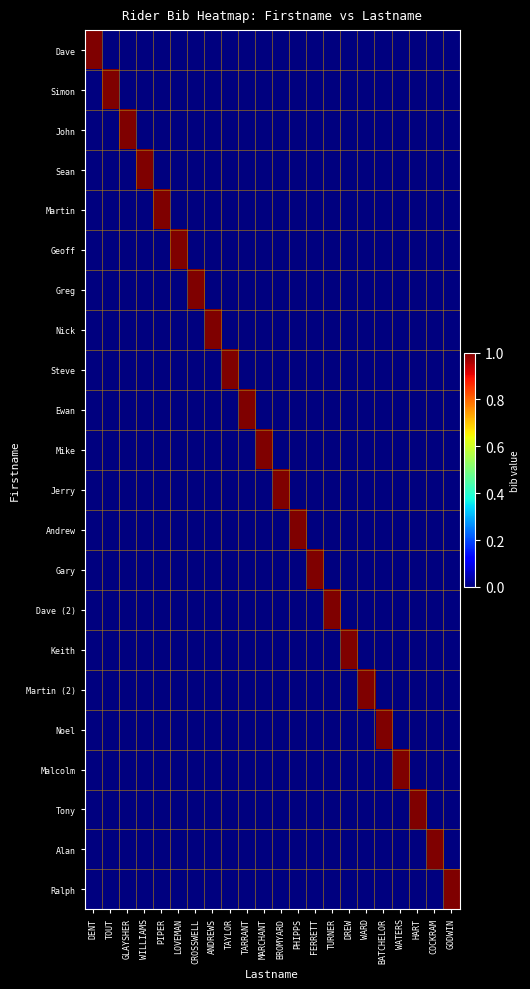

Reading left to right, extract all data points from this chart.

Dave: DENT=1	TOUT=0	GLAYSHER=0	WILLIAMS=0	PIPER=0	LOVEMAN=0	CROSSWELL=0	ANDREWS=0	TAYLOR=0	TARRANT=0	MARCHANT=0	BROMYARD=0	PHIPPS=0	FERRETT=0	TURNER=0	DREW=0	WARD=0	BATCHELOR=0	WATERS=0	HART=0	COCKRAM=0	GODWIN=0
Simon: DENT=0	TOUT=1	GLAYSHER=0	WILLIAMS=0	PIPER=0	LOVEMAN=0	CROSSWELL=0	ANDREWS=0	TAYLOR=0	TARRANT=0	MARCHANT=0	BROMYARD=0	PHIPPS=0	FERRETT=0	TURNER=0	DREW=0	WARD=0	BATCHELOR=0	WATERS=0	HART=0	COCKRAM=0	GODWIN=0
John: DENT=0	TOUT=0	GLAYSHER=1	WILLIAMS=0	PIPER=0	LOVEMAN=0	CROSSWELL=0	ANDREWS=0	TAYLOR=0	TARRANT=0	MARCHANT=0	BROMYARD=0	PHIPPS=0	FERRETT=0	TURNER=0	DREW=0	WARD=0	BATCHELOR=0	WATERS=0	HART=0	COCKRAM=0	GODWIN=0
Sean: DENT=0	TOUT=0	GLAYSHER=0	WILLIAMS=1	PIPER=0	LOVEMAN=0	CROSSWELL=0	ANDREWS=0	TAYLOR=0	TARRANT=0	MARCHANT=0	BROMYARD=0	PHIPPS=0	FERRETT=0	TURNER=0	DREW=0	WARD=0	BATCHELOR=0	WATERS=0	HART=0	COCKRAM=0	GODWIN=0
Martin: DENT=0	TOUT=0	GLAYSHER=0	WILLIAMS=0	PIPER=1	LOVEMAN=0	CROSSWELL=0	ANDREWS=0	TAYLOR=0	TARRANT=0	MARCHANT=0	BROMYARD=0	PHIPPS=0	FERRETT=0	TURNER=0	DREW=0	WARD=0	BATCHELOR=0	WATERS=0	HART=0	COCKRAM=0	GODWIN=0
Geoff: DENT=0	TOUT=0	GLAYSHER=0	WILLIAMS=0	PIPER=0	LOVEMAN=1	CROSSWELL=0	ANDREWS=0	TAYLOR=0	TARRANT=0	MARCHANT=0	BROMYARD=0	PHIPPS=0	FERRETT=0	TURNER=0	DREW=0	WARD=0	BATCHELOR=0	WATERS=0	HART=0	COCKRAM=0	GODWIN=0
Greg: DENT=0	TOUT=0	GLAYSHER=0	WILLIAMS=0	PIPER=0	LOVEMAN=0	CROSSWELL=1	ANDREWS=0	TAYLOR=0	TARRANT=0	MARCHANT=0	BROMYARD=0	PHIPPS=0	FERRETT=0	TURNER=0	DREW=0	WARD=0	BATCHELOR=0	WATERS=0	HART=0	COCKRAM=0	GODWIN=0
Nick: DENT=0	TOUT=0	GLAYSHER=0	WILLIAMS=0	PIPER=0	LOVEMAN=0	CROSSWELL=0	ANDREWS=1	TAYLOR=0	TARRANT=0	MARCHANT=0	BROMYARD=0	PHIPPS=0	FERRETT=0	TURNER=0	DREW=0	WARD=0	BATCHELOR=0	WATERS=0	HART=0	COCKRAM=0	GODWIN=0
Steve: DENT=0	TOUT=0	GLAYSHER=0	WILLIAMS=0	PIPER=0	LOVEMAN=0	CROSSWELL=0	ANDREWS=0	TAYLOR=1	TARRANT=0	MARCHANT=0	BROMYARD=0	PHIPPS=0	FERRETT=0	TURNER=0	DREW=0	WARD=0	BATCHELOR=0	WATERS=0	HART=0	COCKRAM=0	GODWIN=0
Ewan: DENT=0	TOUT=0	GLAYSHER=0	WILLIAMS=0	PIPER=0	LOVEMAN=0	CROSSWELL=0	ANDREWS=0	TAYLOR=0	TARRANT=1	MARCHANT=0	BROMYARD=0	PHIPPS=0	FERRETT=0	TURNER=0	DREW=0	WARD=0	BATCHELOR=0	WATERS=0	HART=0	COCKRAM=0	GODWIN=0
Mike: DENT=0	TOUT=0	GLAYSHER=0	WILLIAMS=0	PIPER=0	LOVEMAN=0	CROSSWELL=0	ANDREWS=0	TAYLOR=0	TARRANT=0	MARCHANT=1	BROMYARD=0	PHIPPS=0	FERRETT=0	TURNER=0	DREW=0	WARD=0	BATCHELOR=0	WATERS=0	HART=0	COCKRAM=0	GODWIN=0
Jerry: DENT=0	TOUT=0	GLAYSHER=0	WILLIAMS=0	PIPER=0	LOVEMAN=0	CROSSWELL=0	ANDREWS=0	TAYLOR=0	TARRANT=0	MARCHANT=0	BROMYARD=1	PHIPPS=0	FERRETT=0	TURNER=0	DREW=0	WARD=0	BATCHELOR=0	WATERS=0	HART=0	COCKRAM=0	GODWIN=0
Andrew: DENT=0	TOUT=0	GLAYSHER=0	WILLIAMS=0	PIPER=0	LOVEMAN=0	CROSSWELL=0	ANDREWS=0	TAYLOR=0	TARRANT=0	MARCHANT=0	BROMYARD=0	PHIPPS=1	FERRETT=0	TURNER=0	DREW=0	WARD=0	BATCHELOR=0	WATERS=0	HART=0	COCKRAM=0	GODWIN=0
Gary: DENT=0	TOUT=0	GLAYSHER=0	WILLIAMS=0	PIPER=0	LOVEMAN=0	CROSSWELL=0	ANDREWS=0	TAYLOR=0	TARRANT=0	MARCHANT=0	BROMYARD=0	PHIPPS=0	FERRETT=1	TURNER=0	DREW=0	WARD=0	BATCHELOR=0	WATERS=0	HART=0	COCKRAM=0	GODWIN=0
Dave (2): DENT=0	TOUT=0	GLAYSHER=0	WILLIAMS=0	PIPER=0	LOVEMAN=0	CROSSWELL=0	ANDREWS=0	TAYLOR=0	TARRANT=0	MARCHANT=0	BROMYARD=0	PHIPPS=0	FERRETT=0	TURNER=1	DREW=0	WARD=0	BATCHELOR=0	WATERS=0	HART=0	COCKRAM=0	GODWIN=0
Keith: DENT=0	TOUT=0	GLAYSHER=0	WILLIAMS=0	PIPER=0	LOVEMAN=0	CROSSWELL=0	ANDREWS=0	TAYLOR=0	TARRANT=0	MARCHANT=0	BROMYARD=0	PHIPPS=0	FERRETT=0	TURNER=0	DREW=1	WARD=0	BATCHELOR=0	WATERS=0	HART=0	COCKRAM=0	GODWIN=0
Martin (2): DENT=0	TOUT=0	GLAYSHER=0	WILLIAMS=0	PIPER=0	LOVEMAN=0	CROSSWELL=0	ANDREWS=0	TAYLOR=0	TARRANT=0	MARCHANT=0	BROMYARD=0	PHIPPS=0	FERRETT=0	TURNER=0	DREW=0	WARD=1	BATCHELOR=0	WATERS=0	HART=0	COCKRAM=0	GODWIN=0
Noel: DENT=0	TOUT=0	GLAYSHER=0	WILLIAMS=0	PIPER=0	LOVEMAN=0	CROSSWELL=0	ANDREWS=0	TAYLOR=0	TARRANT=0	MARCHANT=0	BROMYARD=0	PHIPPS=0	FERRETT=0	TURNER=0	DREW=0	WARD=0	BATCHELOR=1	WATERS=0	HART=0	COCKRAM=0	GODWIN=0
Malcolm: DENT=0	TOUT=0	GLAYSHER=0	WILLIAMS=0	PIPER=0	LOVEMAN=0	CROSSWELL=0	ANDREWS=0	TAYLOR=0	TARRANT=0	MARCHANT=0	BROMYARD=0	PHIPPS=0	FERRETT=0	TURNER=0	DREW=0	WARD=0	BATCHELOR=0	WATERS=1	HART=0	COCKRAM=0	GODWIN=0
Tony: DENT=0	TOUT=0	GLAYSHER=0	WILLIAMS=0	PIPER=0	LOVEMAN=0	CROSSWELL=0	ANDREWS=0	TAYLOR=0	TARRANT=0	MARCHANT=0	BROMYARD=0	PHIPPS=0	FERRETT=0	TURNER=0	DREW=0	WARD=0	BATCHELOR=0	WATERS=0	HART=1	COCKRAM=0	GODWIN=0
Alan: DENT=0	TOUT=0	GLAYSHER=0	WILLIAMS=0	PIPER=0	LOVEMAN=0	CROSSWELL=0	ANDREWS=0	TAYLOR=0	TARRANT=0	MARCHANT=0	BROMYARD=0	PHIPPS=0	FERRETT=0	TURNER=0	DREW=0	WARD=0	BATCHELOR=0	WATERS=0	HART=0	COCKRAM=1	GODWIN=0
Ralph: DENT=0	TOUT=0	GLAYSHER=0	WILLIAMS=0	PIPER=0	LOVEMAN=0	CROSSWELL=0	ANDREWS=0	TAYLOR=0	TARRANT=0	MARCHANT=0	BROMYARD=0	PHIPPS=0	FERRETT=0	TURNER=0	DREW=0	WARD=0	BATCHELOR=0	WATERS=0	HART=0	COCKRAM=0	GODWIN=1